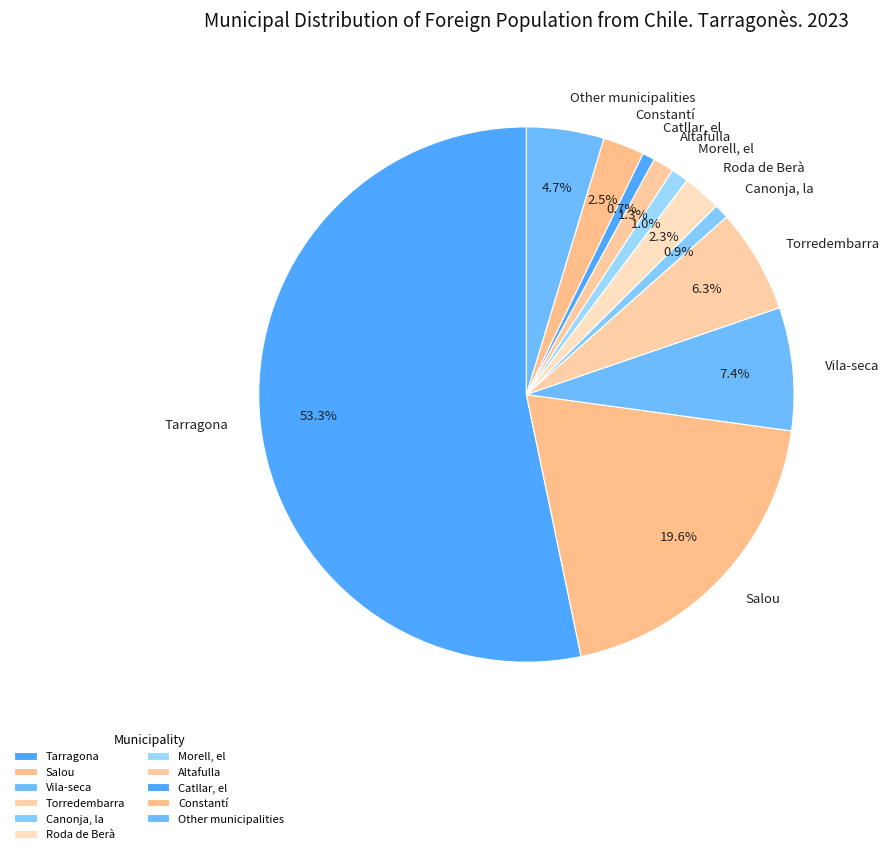

Does Tarragona represent more than half of the total?

Yes